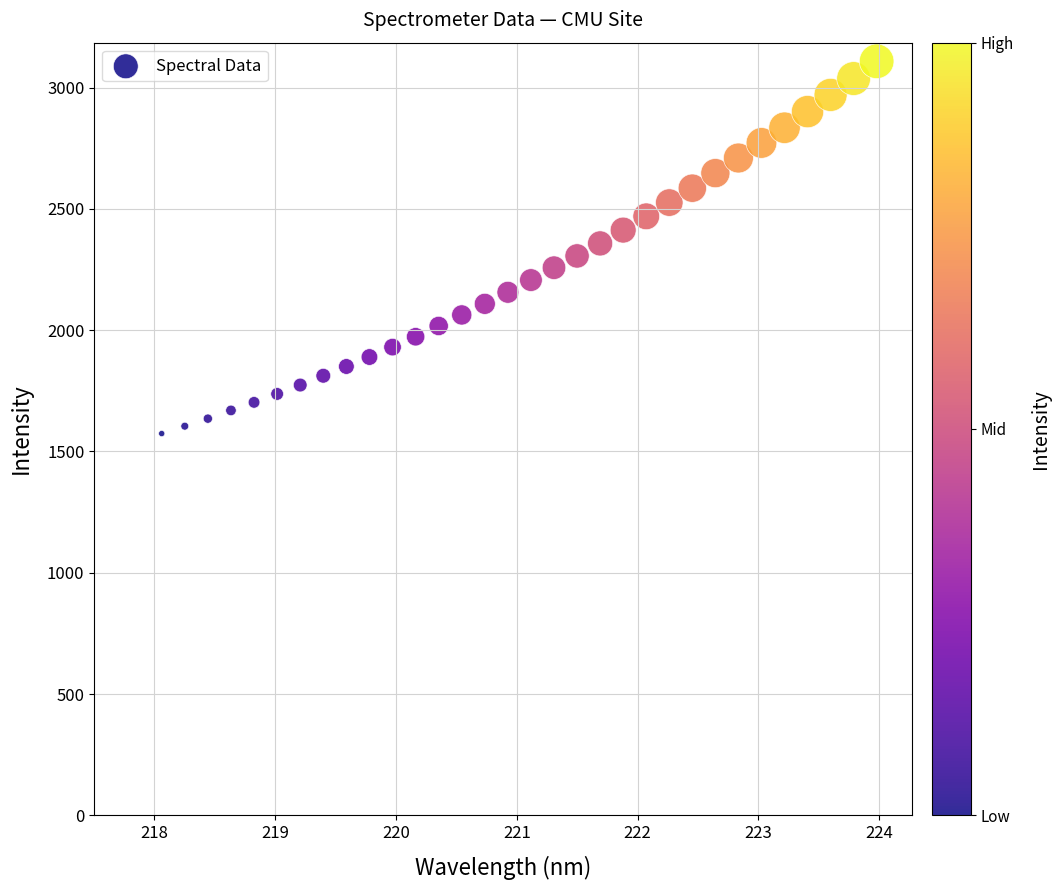

What is the range of X values (max minus min)?

5.9